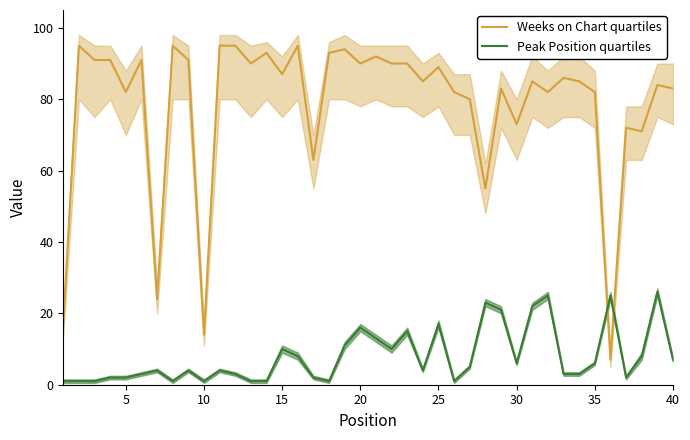

After their last crossing, which series has the higher values: Peak Position quartiles or Weeks on Chart quartiles?

Weeks on Chart quartiles